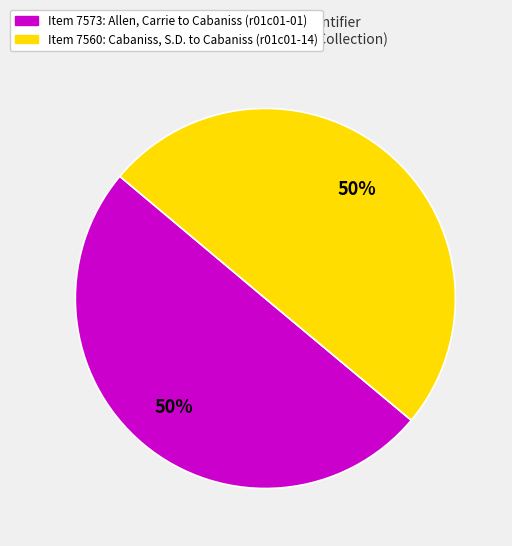

How many slices are in this pie chart?

2